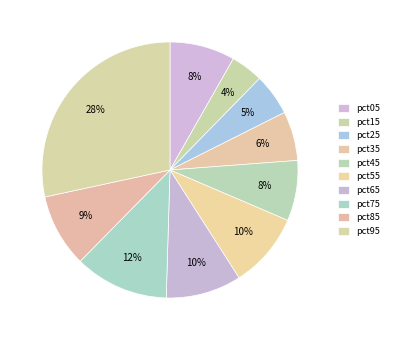

Is it true that pct65 is 24% of the pie?

False